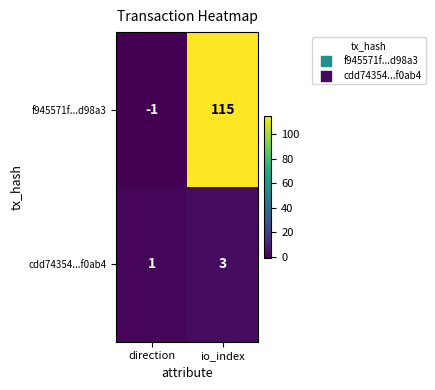

What is the spread (max minus min) of values at direction?

2